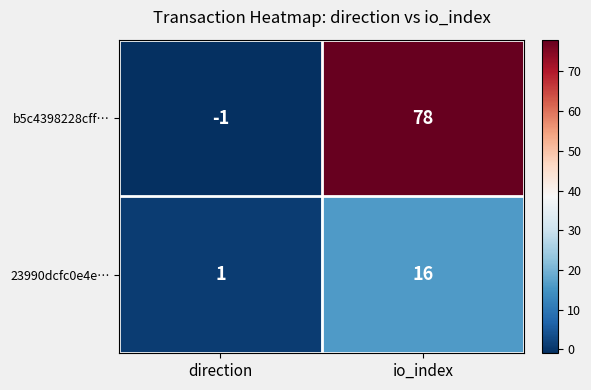

What is the difference between the maximum and minimum values in the b5c4398228cff… series?

79